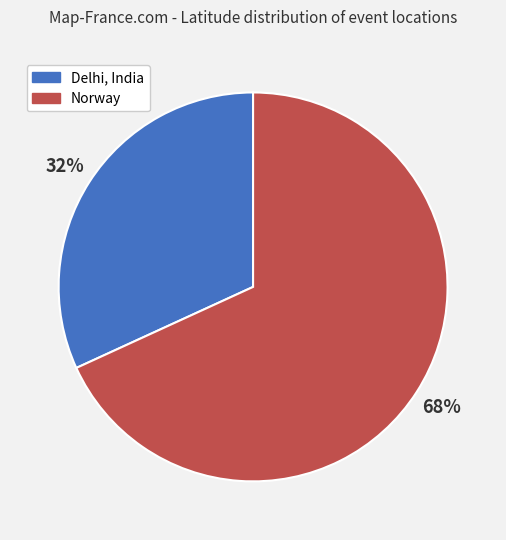

The Delhi, India slice represents 39% of the pie. True or false?

False